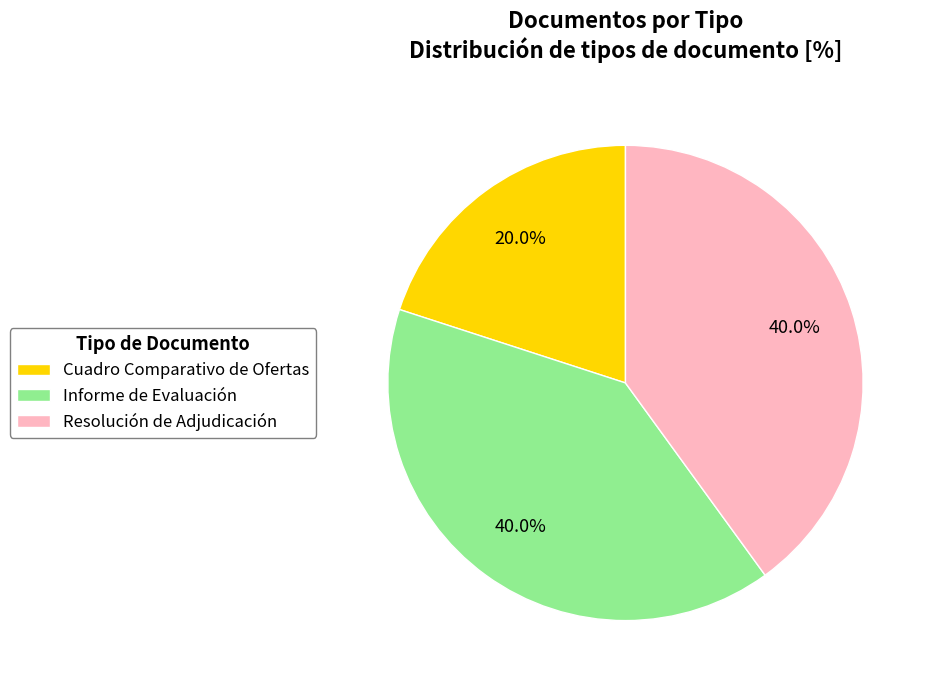

What percentage is the Informe de Evaluación slice, to the nearest percent?

40%